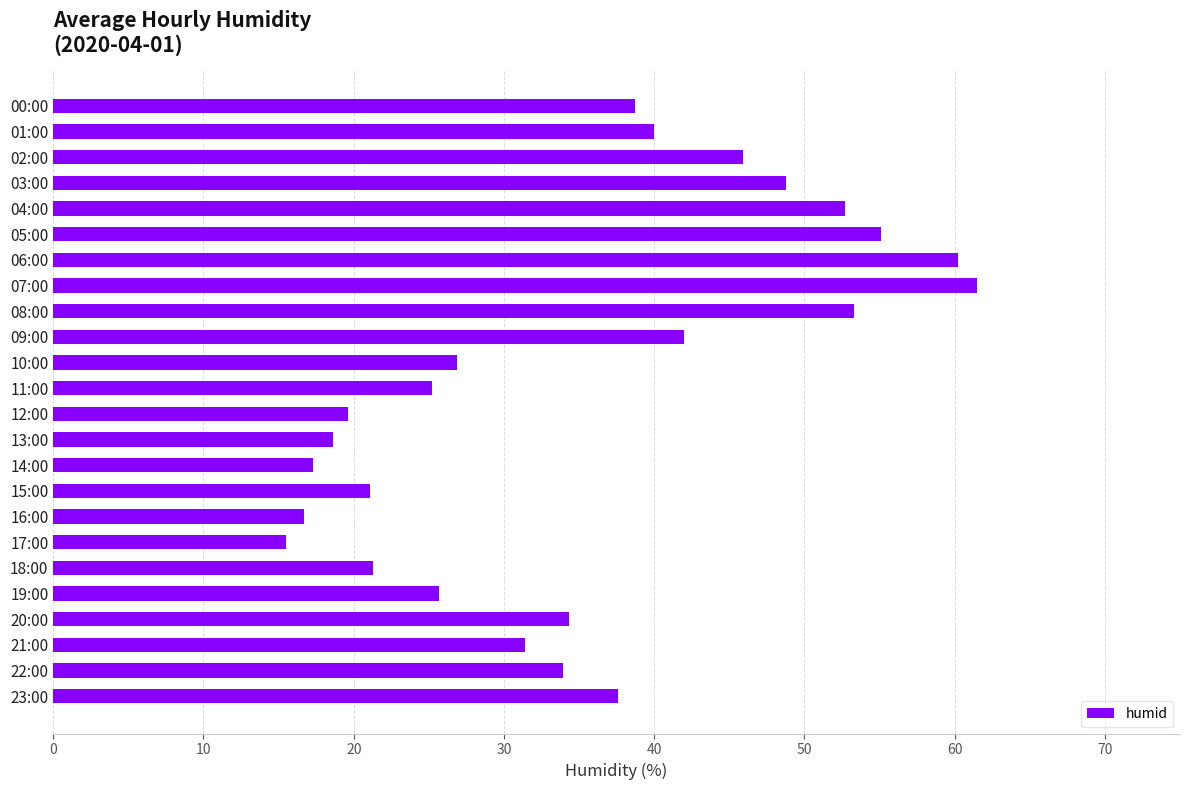

The value at 03:00 is 65.3. True or false?

False